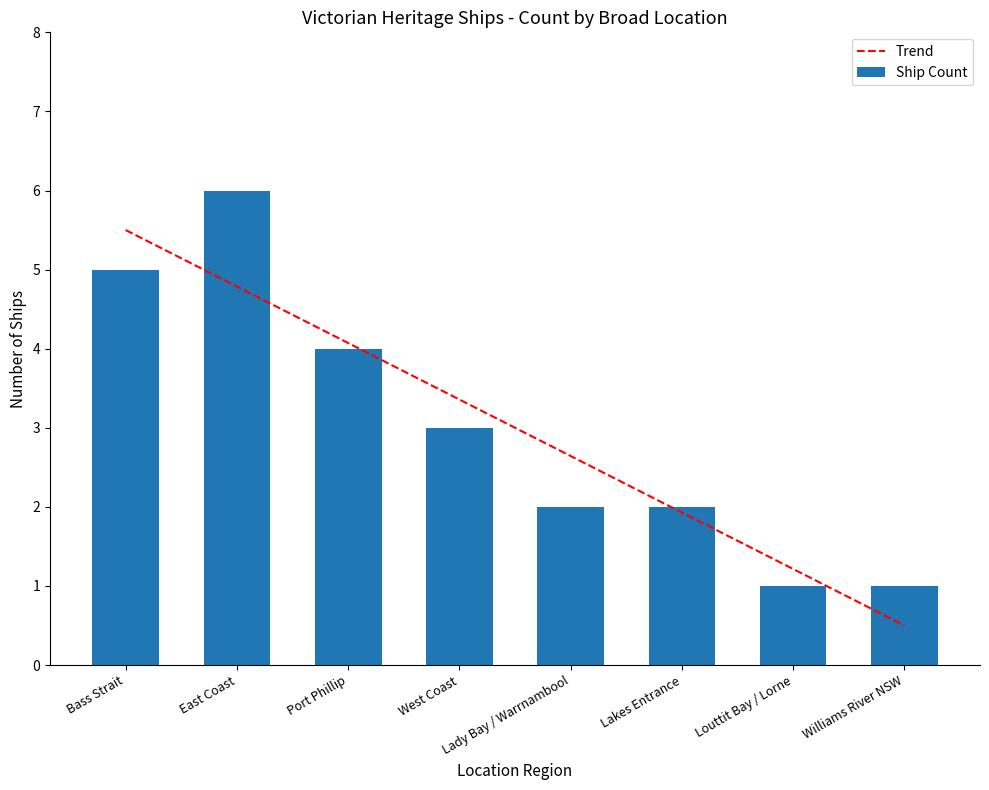

Which series has the widest spread of values?

Ship Count